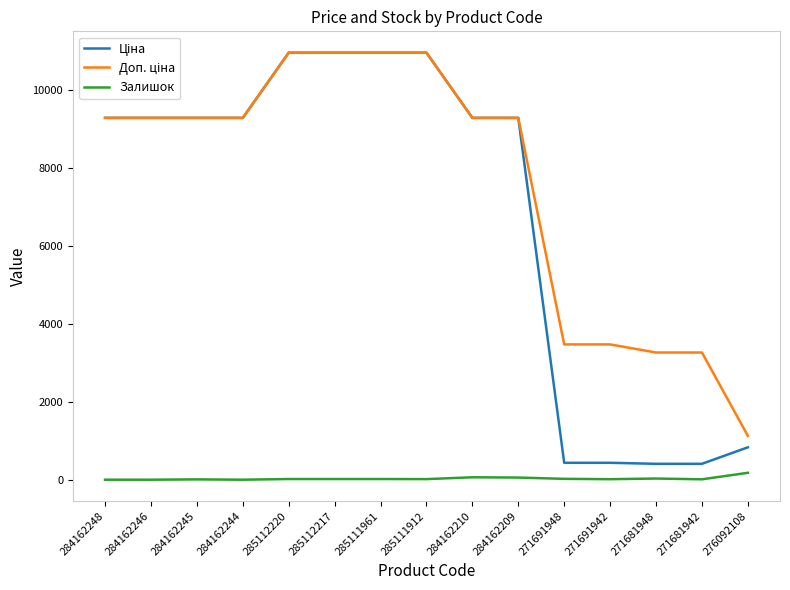

What is the greatest value displayed?

10964.4